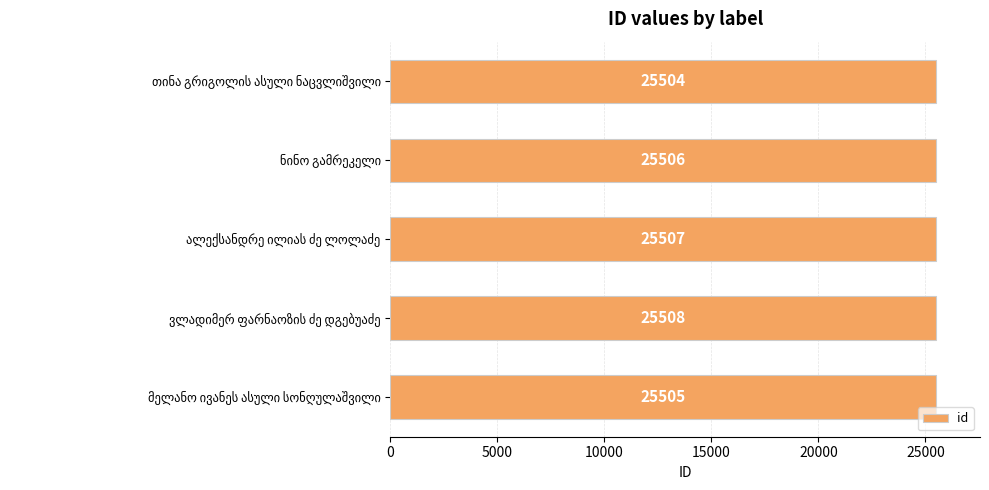

Reading top to bottom, what are all the values shown in this chart?

25504	25506	25507	25508	25505